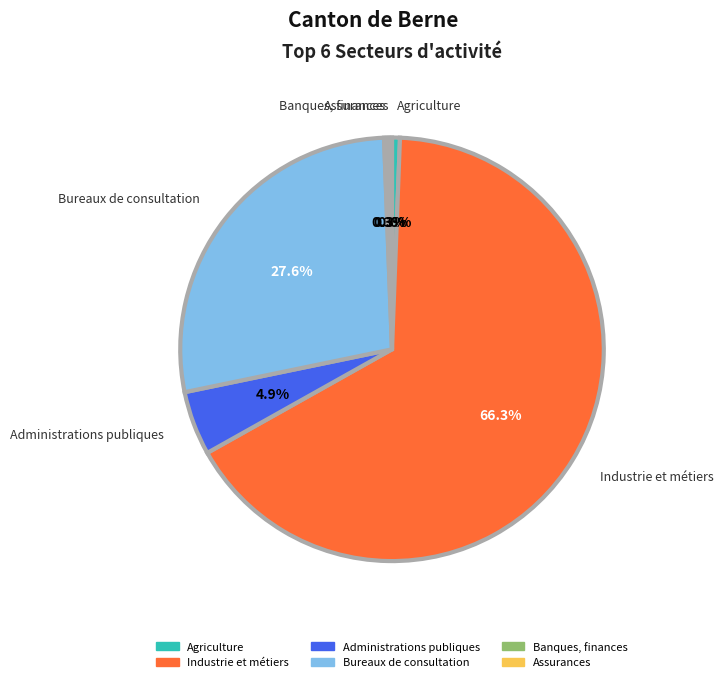

Does any single category account for the majority?

Yes